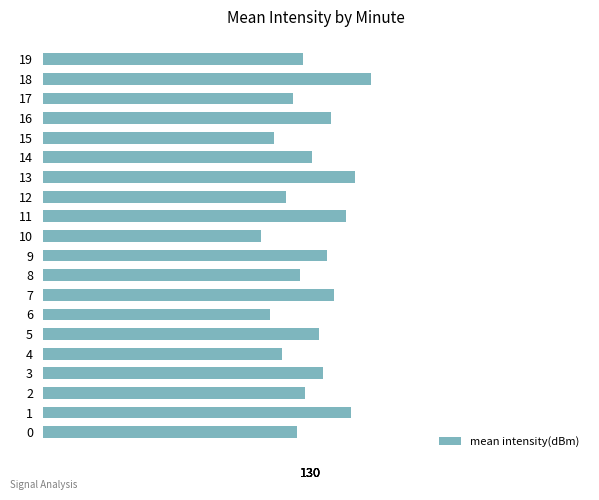

True or false: the data shows 129.9 at 0.

True